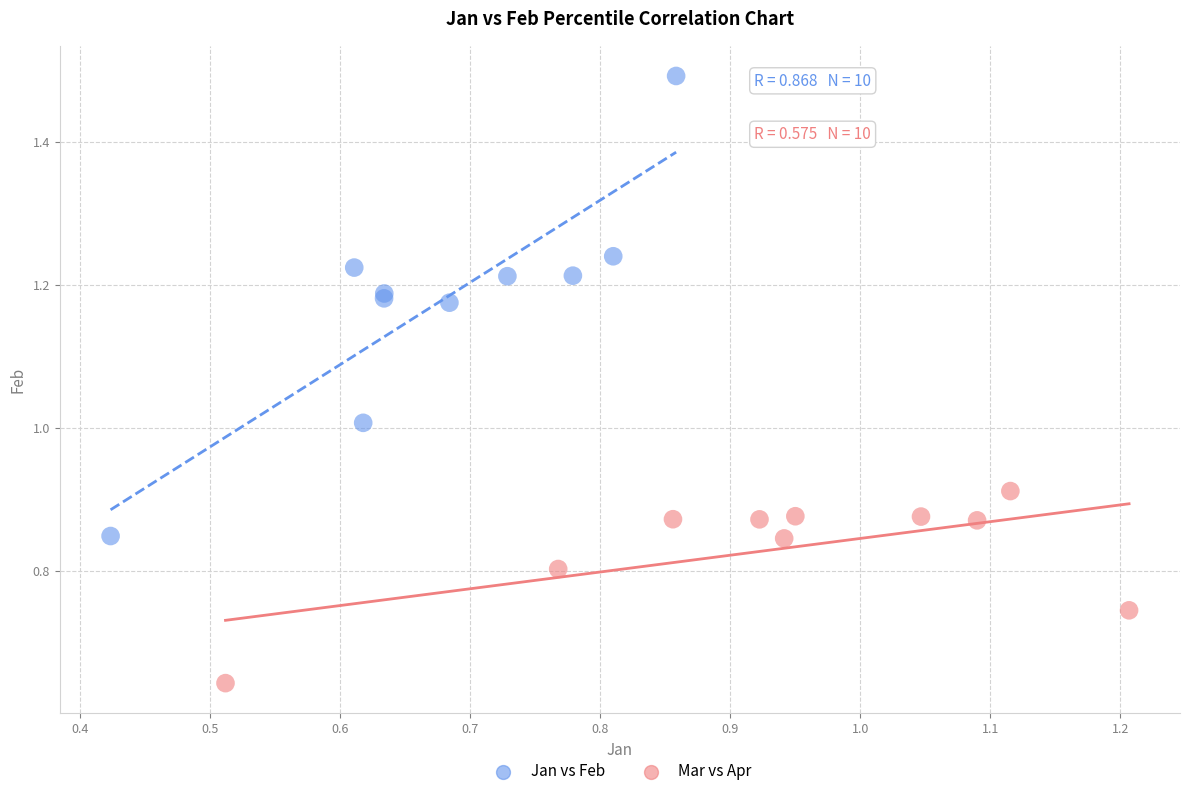

Which series contains the highest Y value?

Jan vs Feb